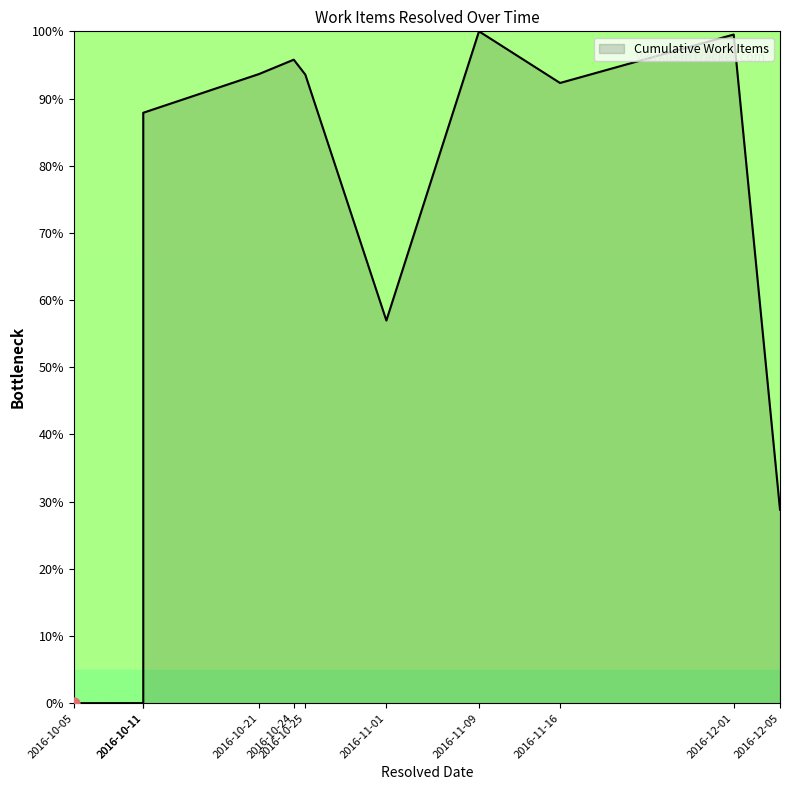

What is the change in value from 2016-10-11 to 2016-11-16?

+92.3